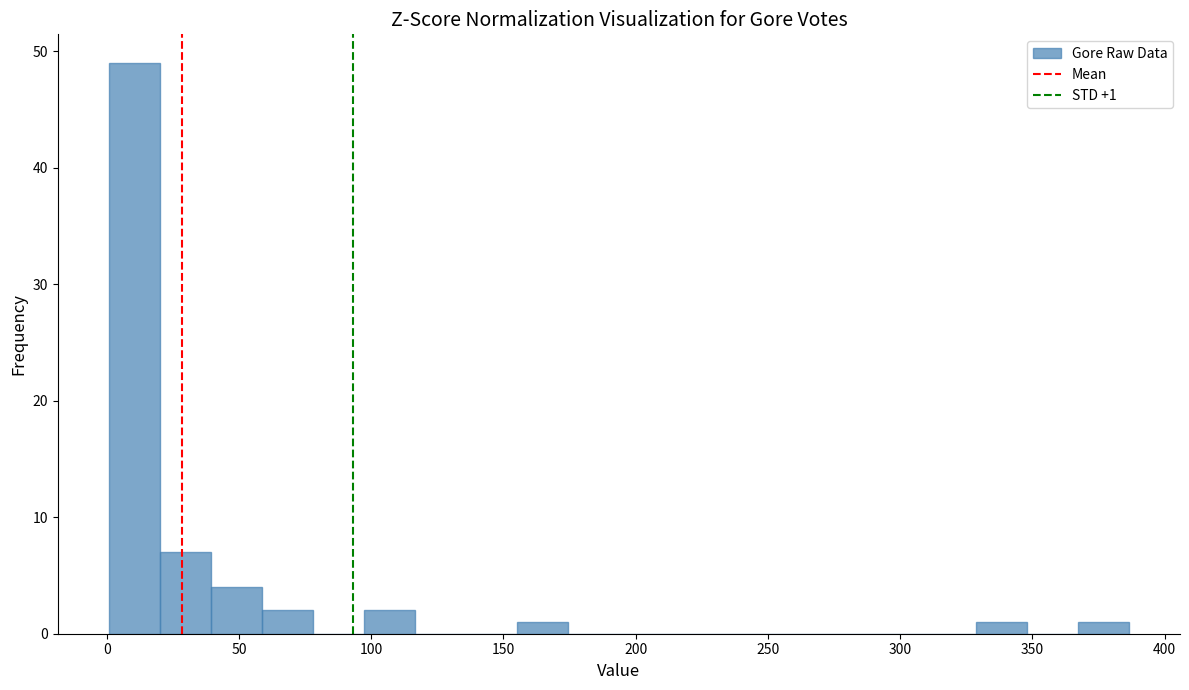

Read against the x-axis, roughly where is the centre of the tallest bar?

10